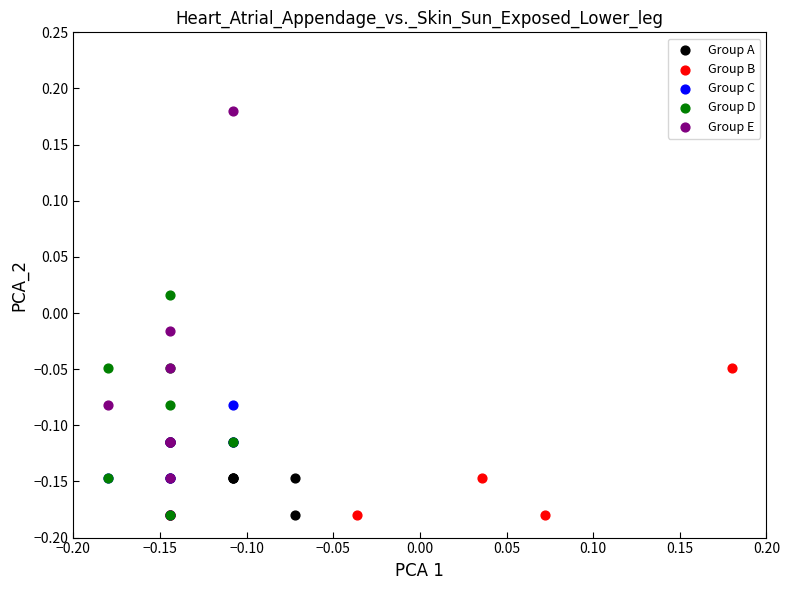

Which series has the widest spread of Y values?

Group E